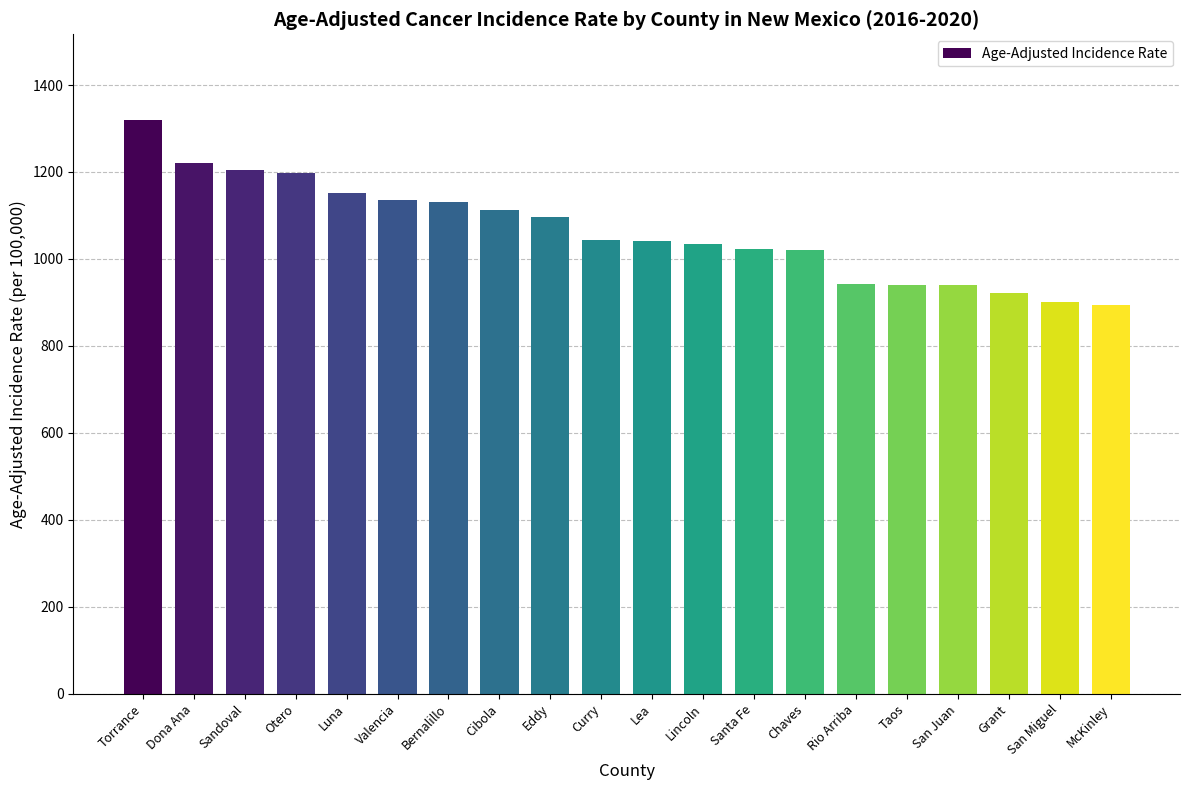

What is the label of the 8th bar from the right?

Santa Fe